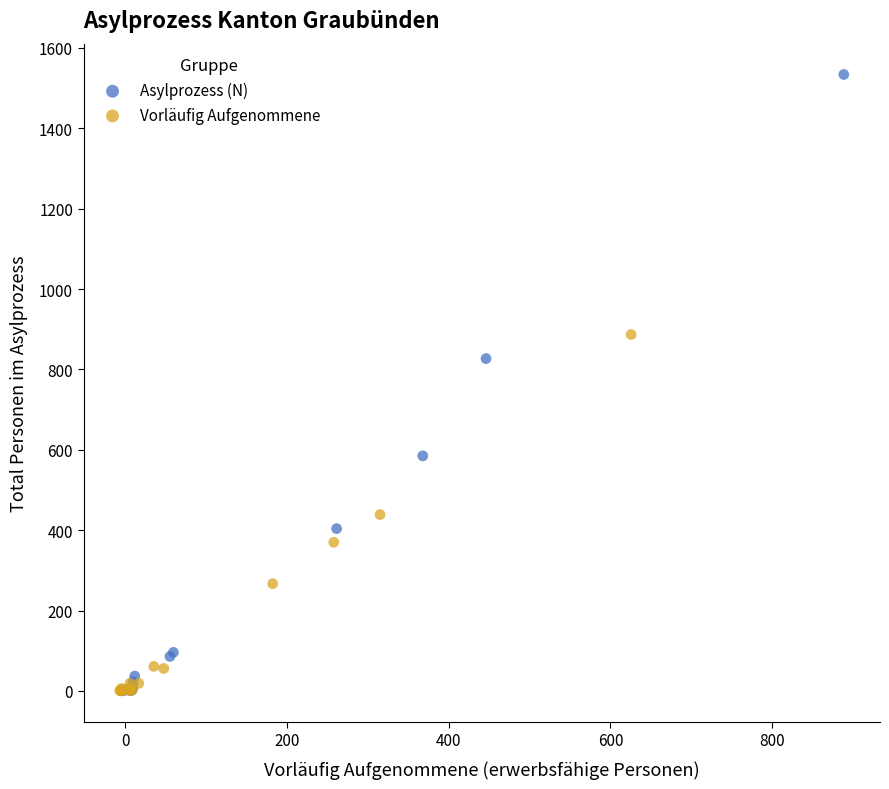

What are all the series names shown in the legend?

Asylprozess (N), Vorläufig Aufgenommene